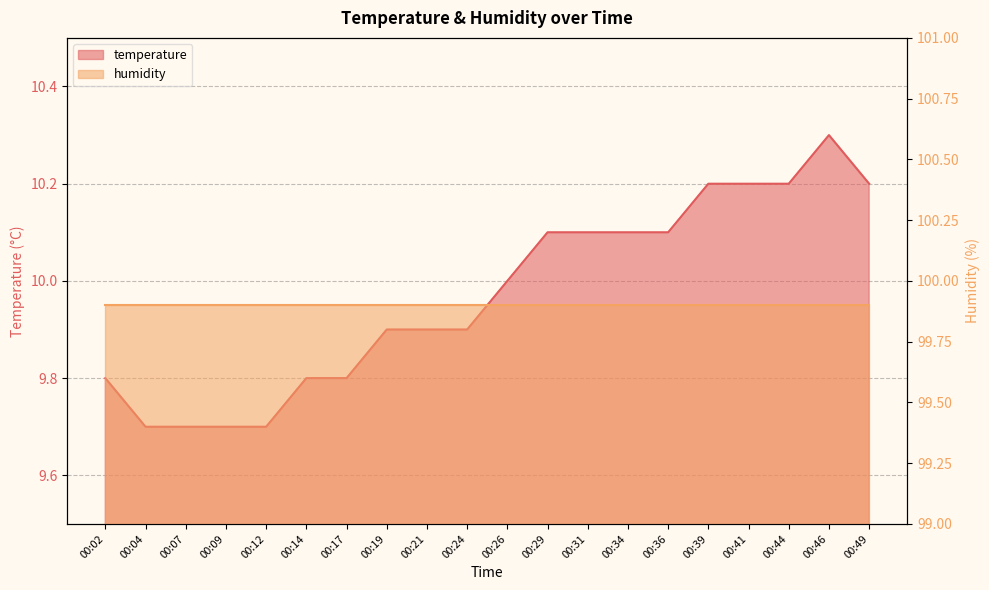

What is the difference between the maximum and second lowest values?

0.6